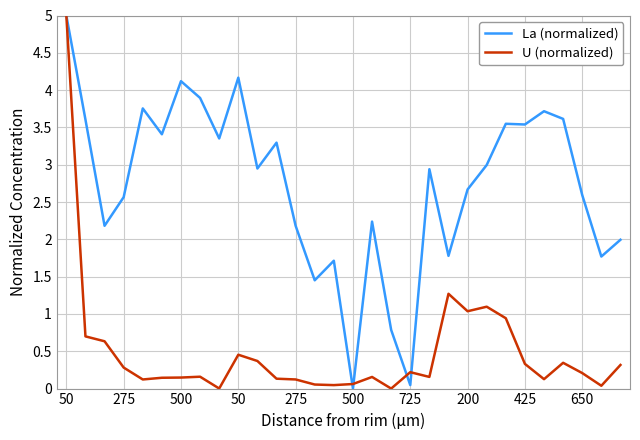

What is the difference between the maximum and minimum values in the U (normalized) series?

5.0